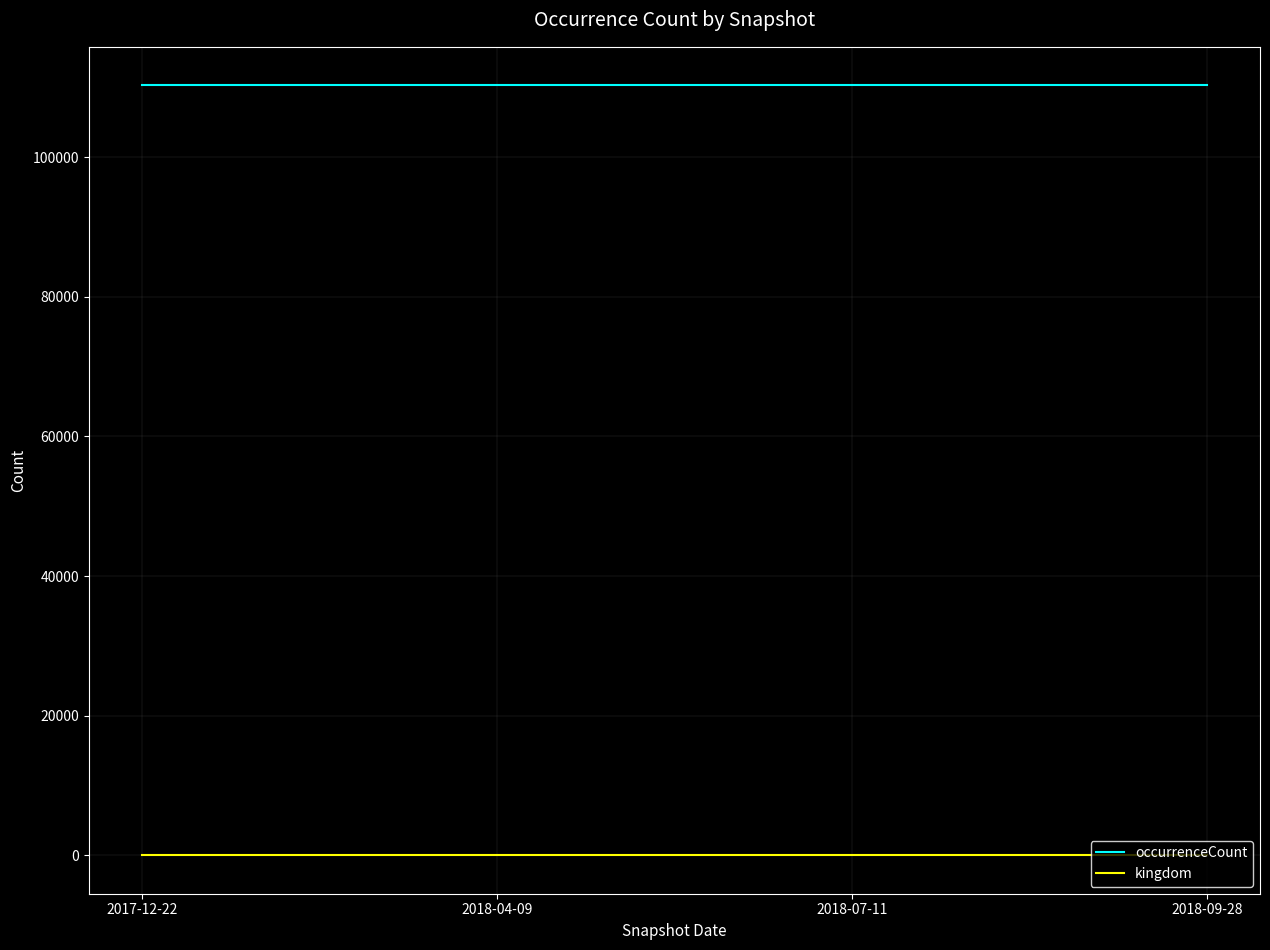

What position from the right is 2017-12-22?

4